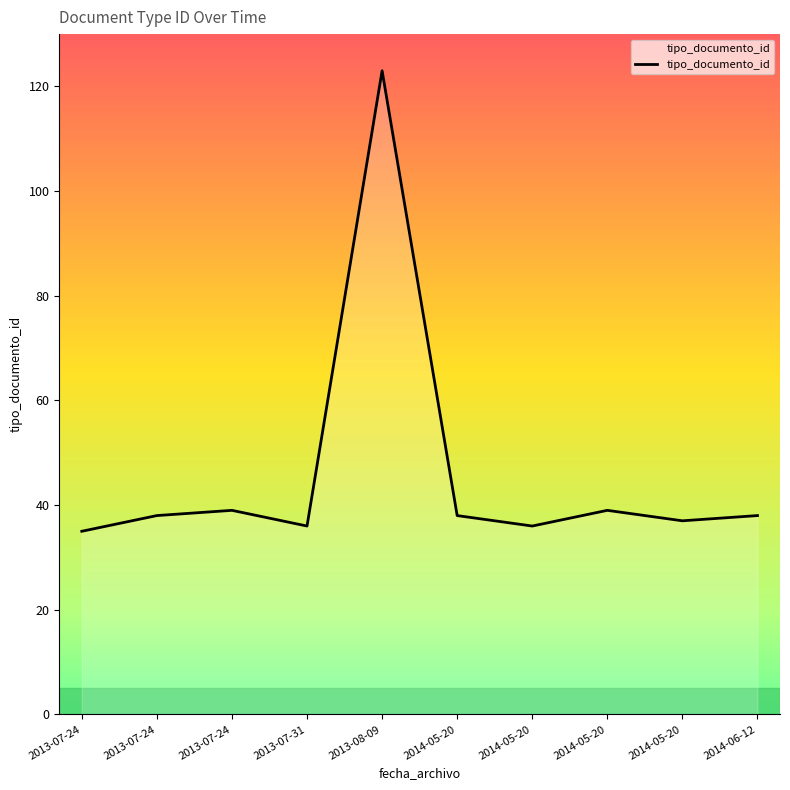

True or false: there are more than 1 points higher than both neighbors.

True